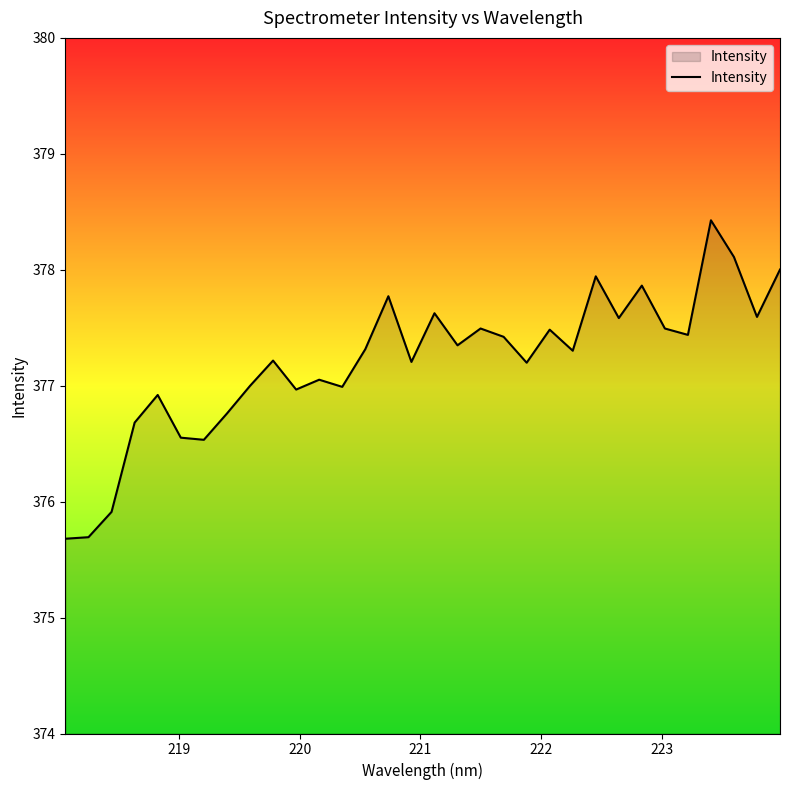

What is the smallest value displayed?

375.7